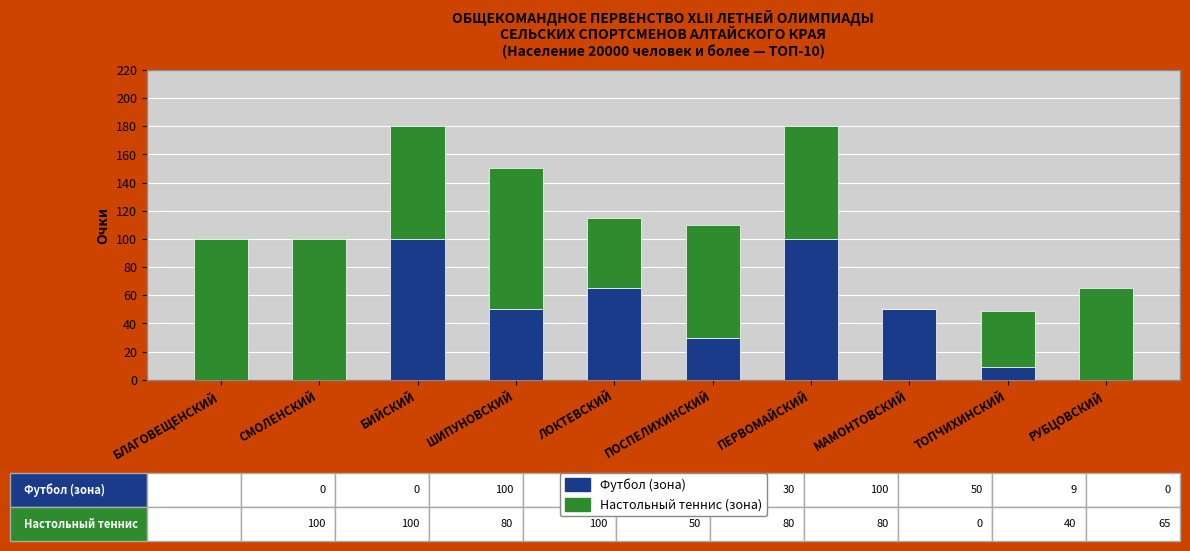

Reading left to right, what are the values for Футбол (зона)?

БЛАГОВЕЩЕНСКИЙ=0	СМОЛЕНСКИЙ=0	БИЙСКИЙ=100	ШИПУНОВСКИЙ=50	ЛОКТЕВСКИЙ=65	ПОСПЕЛИХИНСКИЙ=30	ПЕРВОМАЙСКИЙ=100	МАМОНТОВСКИЙ=50	ТОПЧИХИНСКИЙ=9	РУБЦОВСКИЙ=0